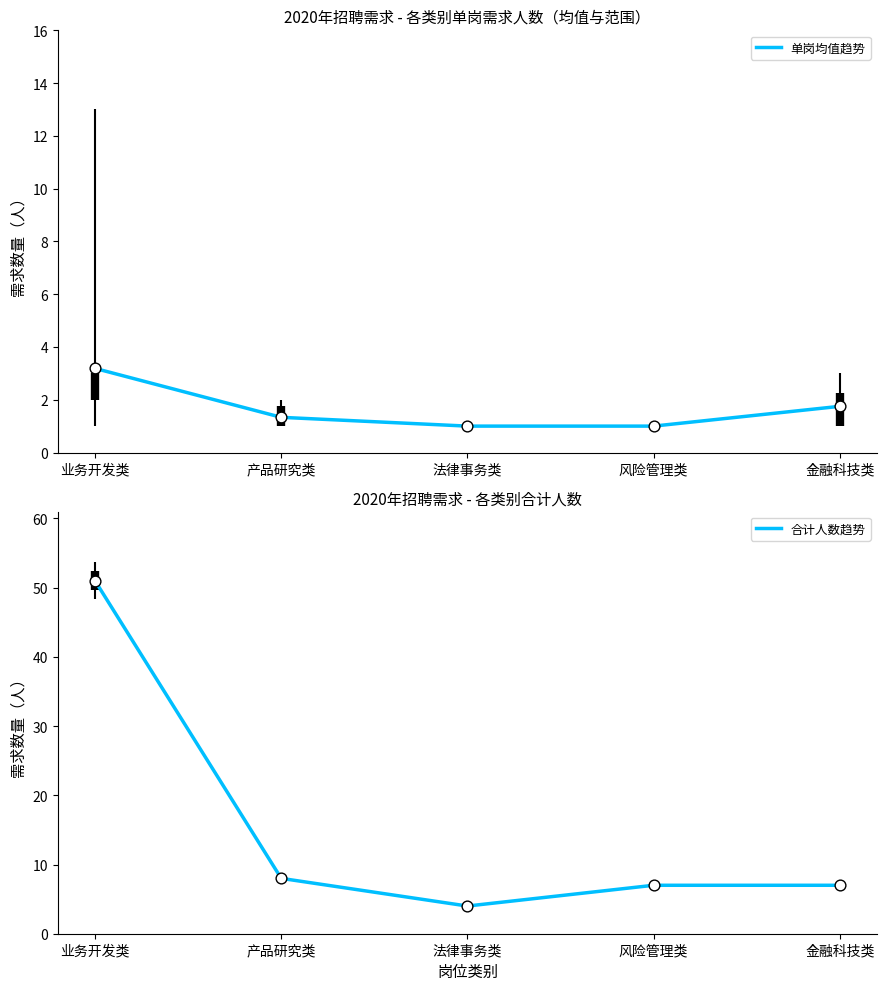

Which series contains the lowest Y value?

单岗均值趋势